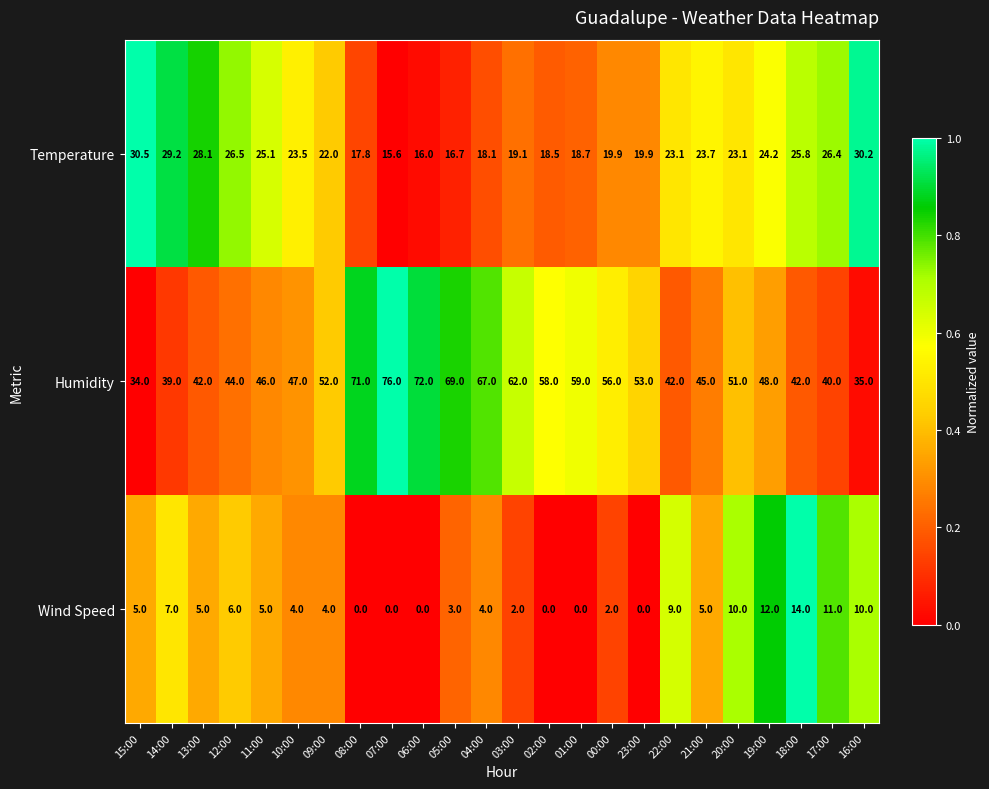

What is the sum of all Wind Speed values?

118.0